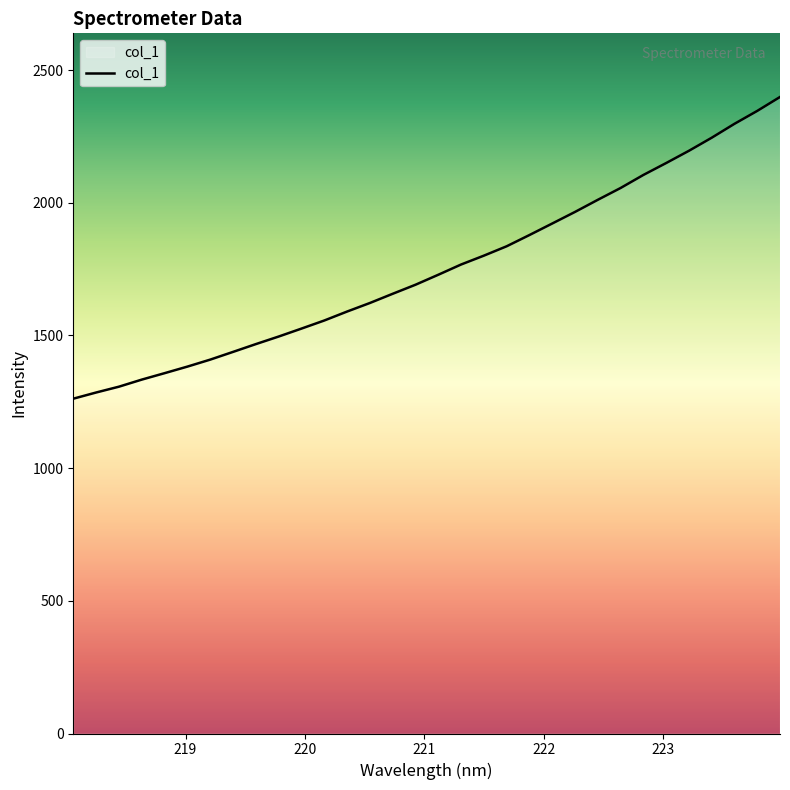

Reading right to left, transcribe all the data shown in this chart.

2398.4	2345.9	2297.3	2244.8	2195.6	2149.5	2104.6	2055.4	2010.9	1965.3	1921.6	1878.2	1835.8	1800.5	1767.1	1728.5	1690.9	1656.8	1622.1	1589.9	1556.1	1525.7	1495.7	1467.2	1437.9	1408.8	1382.5	1357.7	1333.4	1306.8	1284.9	1261.6